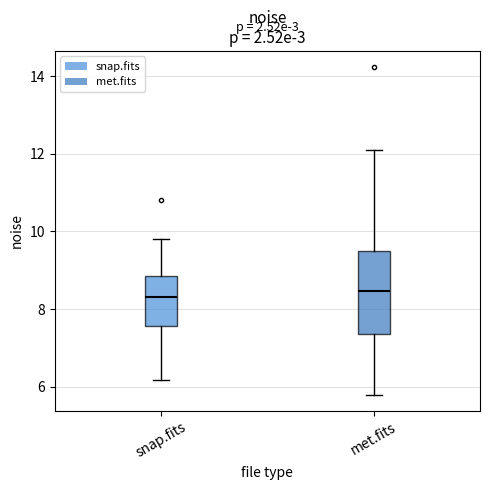

Reading left to right, transcribe this box plot: for each box, give where its median line is, the range the box spans, and where its two whiskers end, as read against the y-axis. The values are not printed on the chart, so give them approximately, as read against the axis.

snap.fits: median 8.4, box 7.6 to 8.8, whiskers 6.2 to 9.8
met.fits: median 8.4, box 7.4 to 9.4, whiskers 5.8 to 12.0